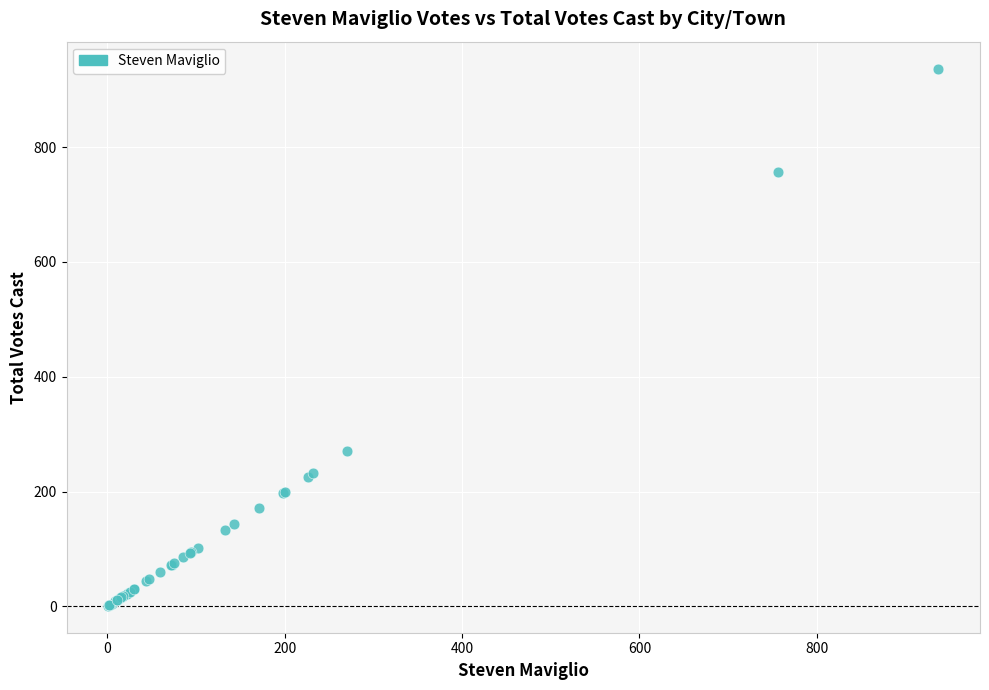

What Y value in the scatter plot is closest to 469?

270